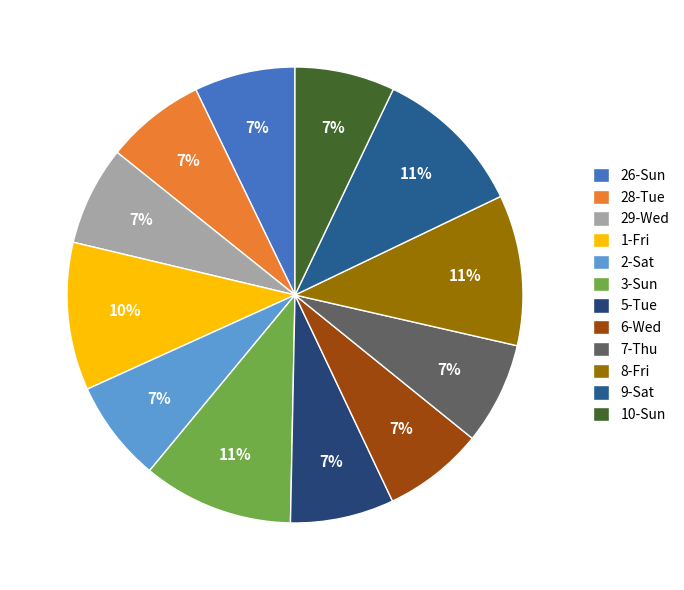

How many slices are in this pie chart?

12